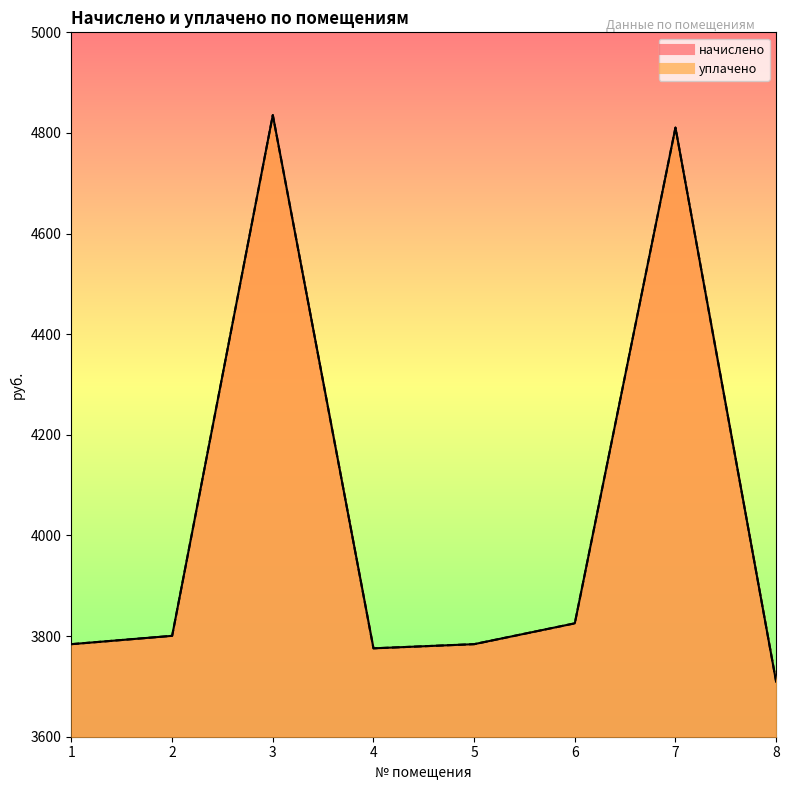

In уплачено, how many points are higher than both neighbors (excluding endpoints)?

2